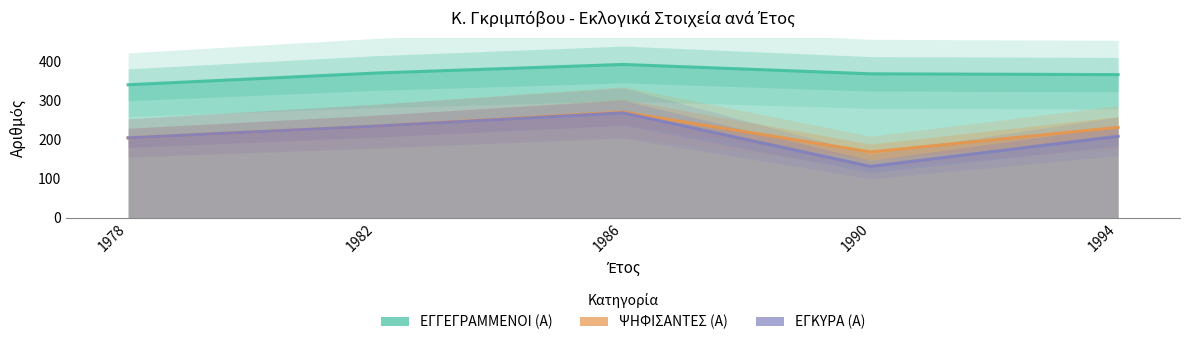

How many values in the ΕΓΚΥΡΑ (Α) series exceed 208?

2